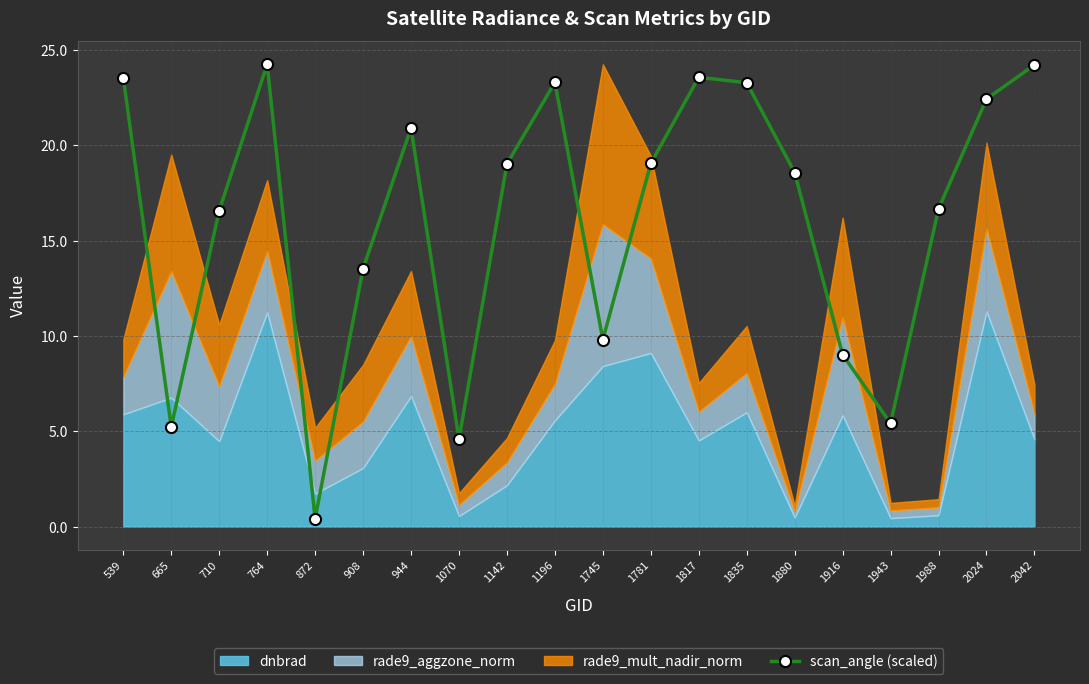

How many interior local peaks (higher than both neighbors) does the data have?

4